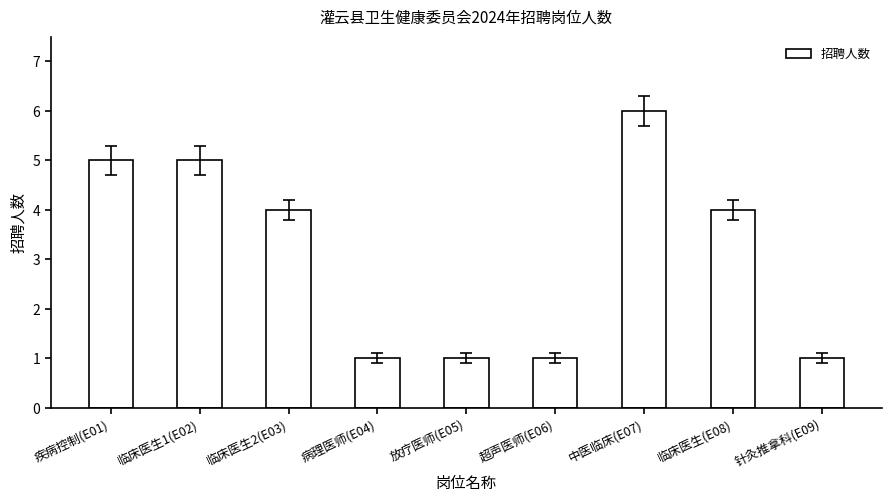

What is the label of the 4th bar from the right?

超声医师(E06)